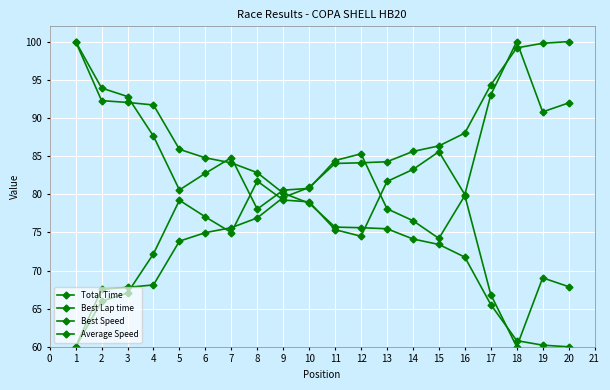

Rank the series by their average value, from lowest to highest.

Average Speed, Best Lap time, Best Speed, Total Time